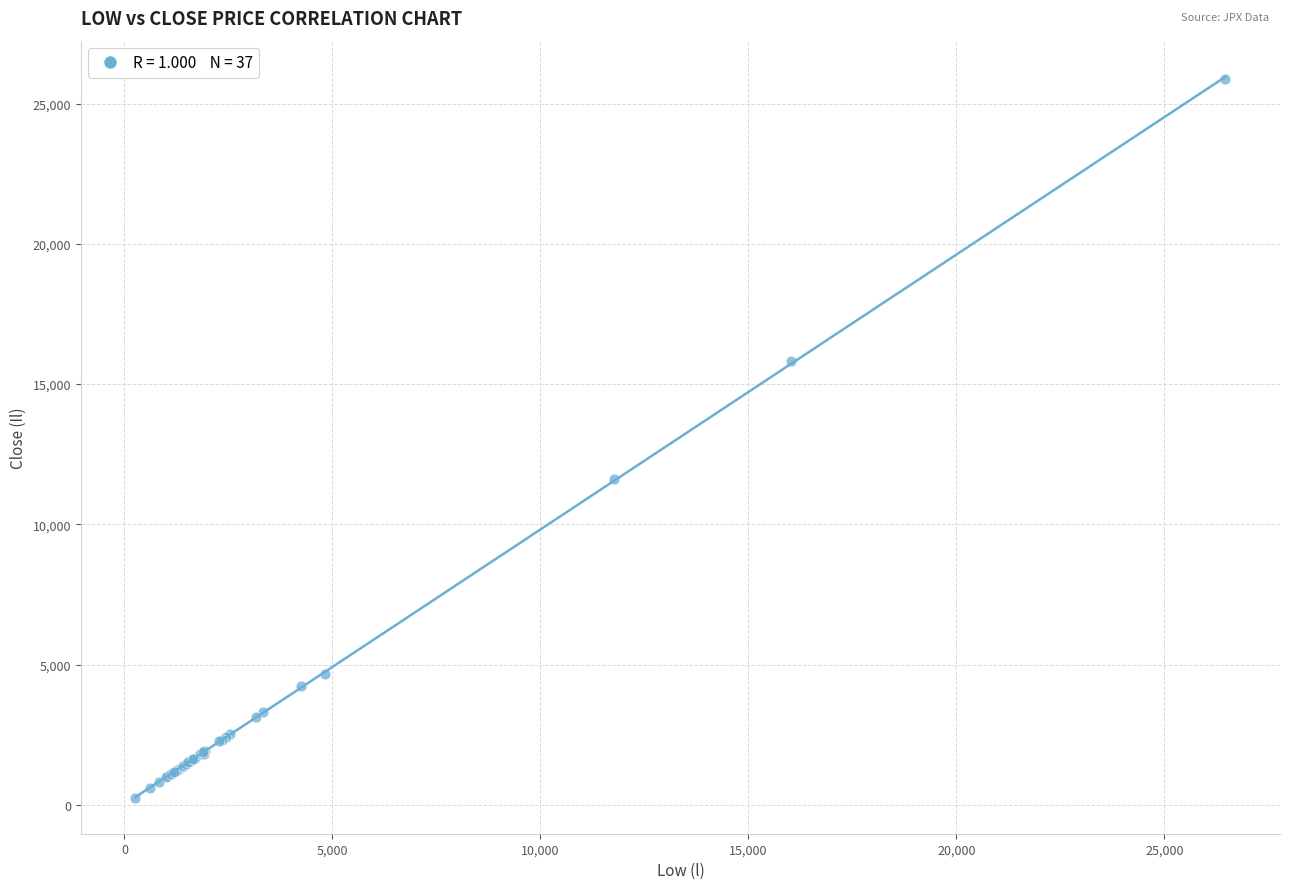

What Y value in the scatter plot is closest to 13061?

11622.3